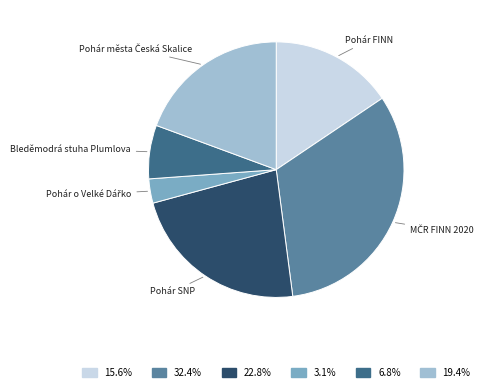

Is there any slice that represents more than half of the pie?

No